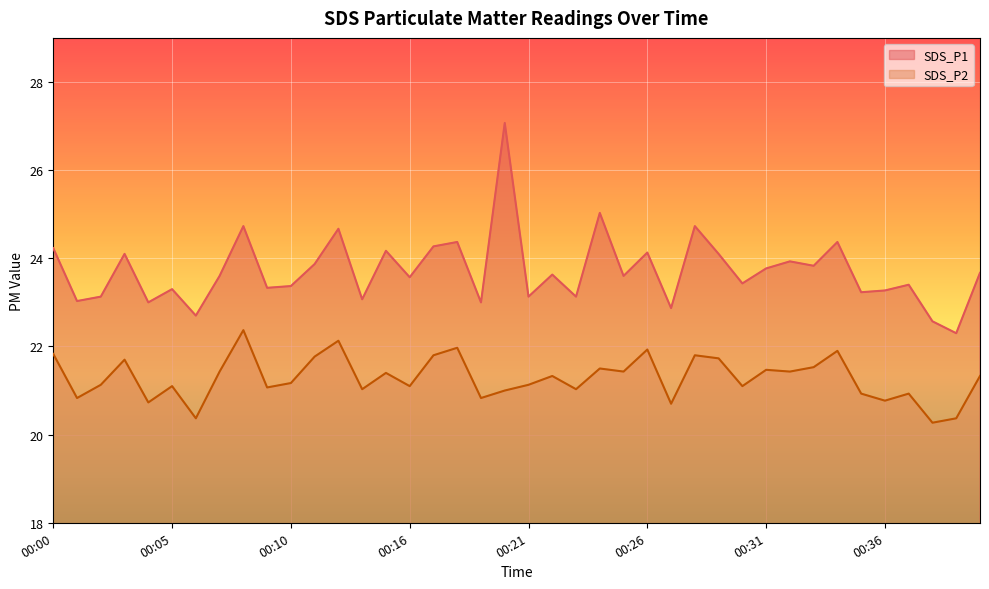

What are all the series names shown in the legend?

SDS_P1, SDS_P2